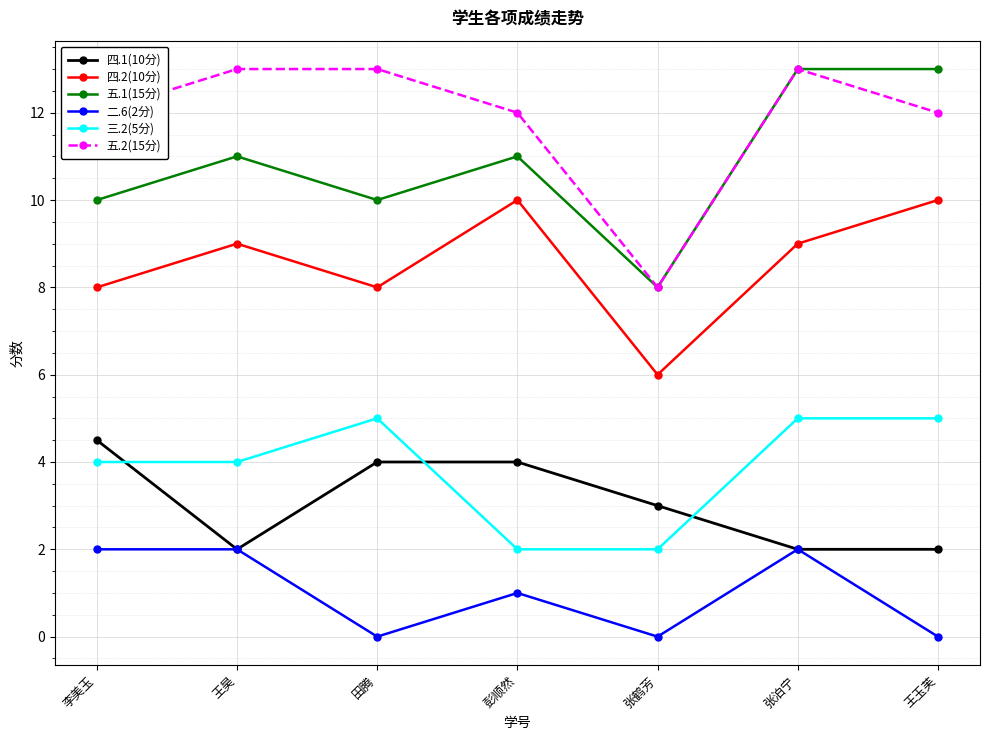

True or false: 五.1(15分) and 三.2(5分) intersect in this chart.

False